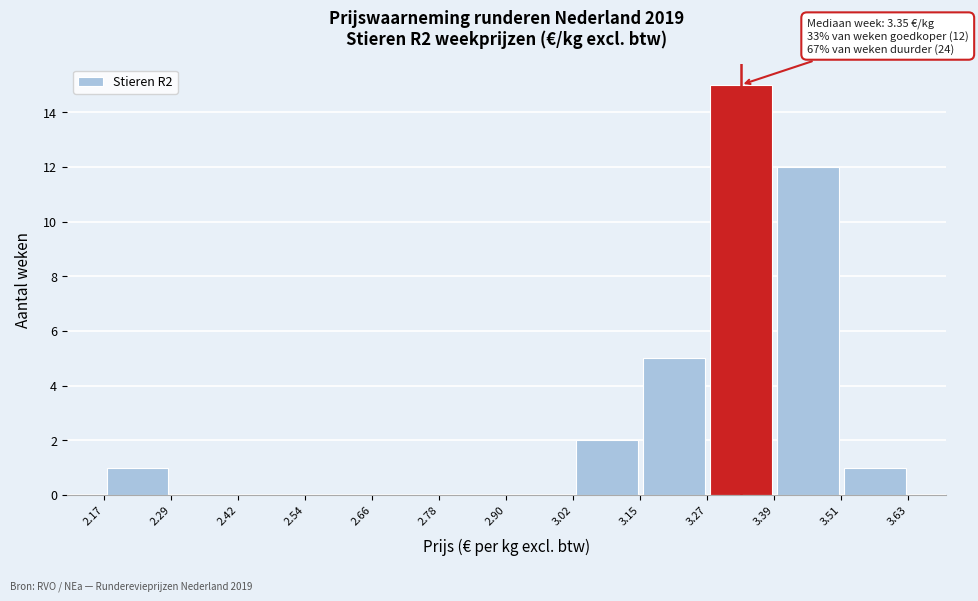

Over which range of the x-axis is the bar tallest?

3.27 to 3.39